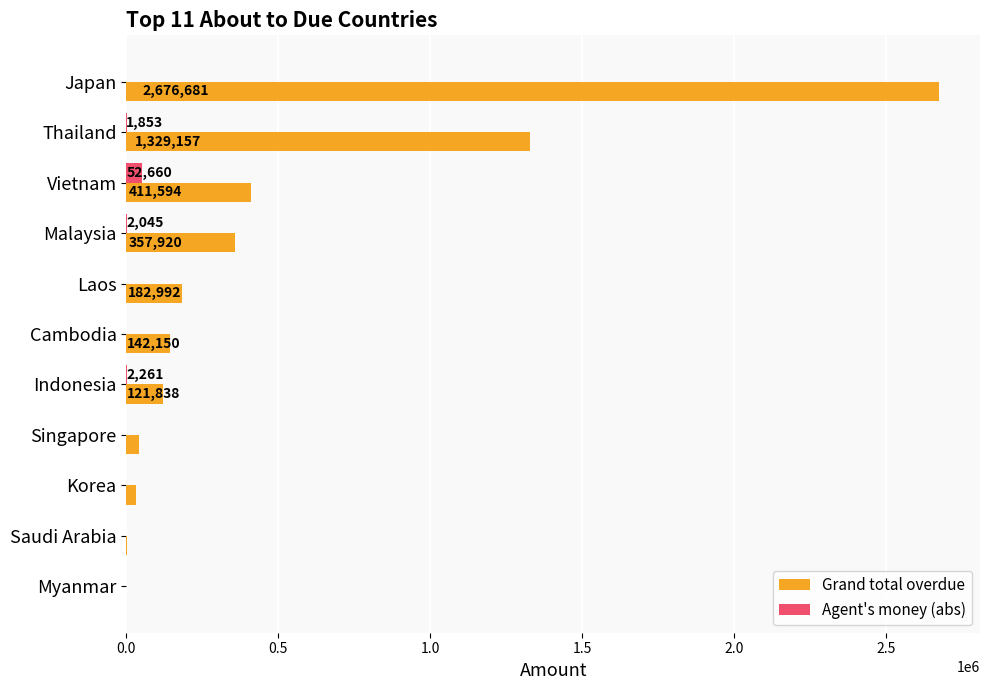

Which series changed the most between Indonesia and Myanmar?

Grand total overdue